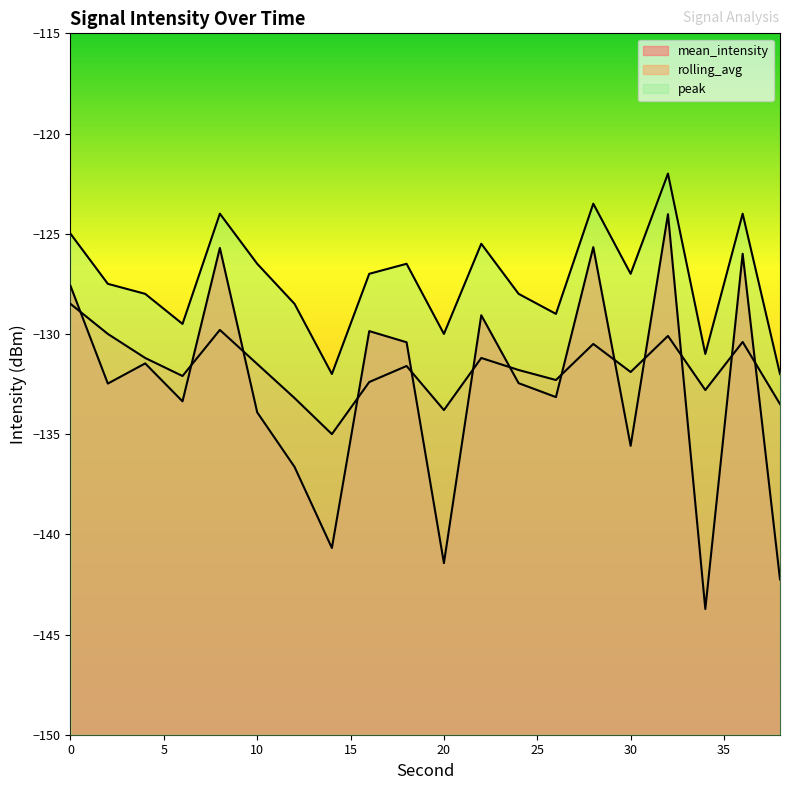

What is the difference between the maximum and minimum values in the rolling_avg series?

6.5